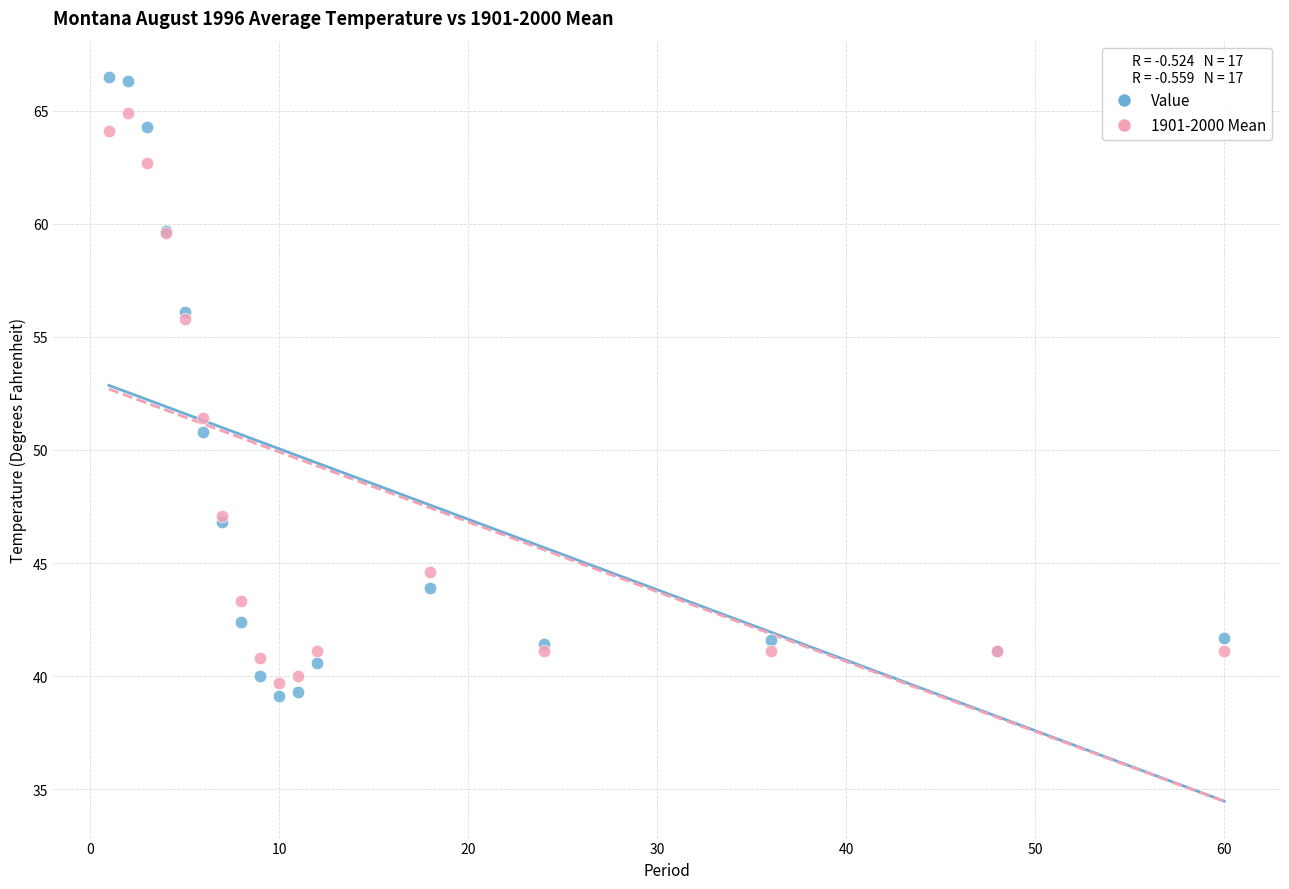

Which series reaches the maximum Y coordinate?

Value